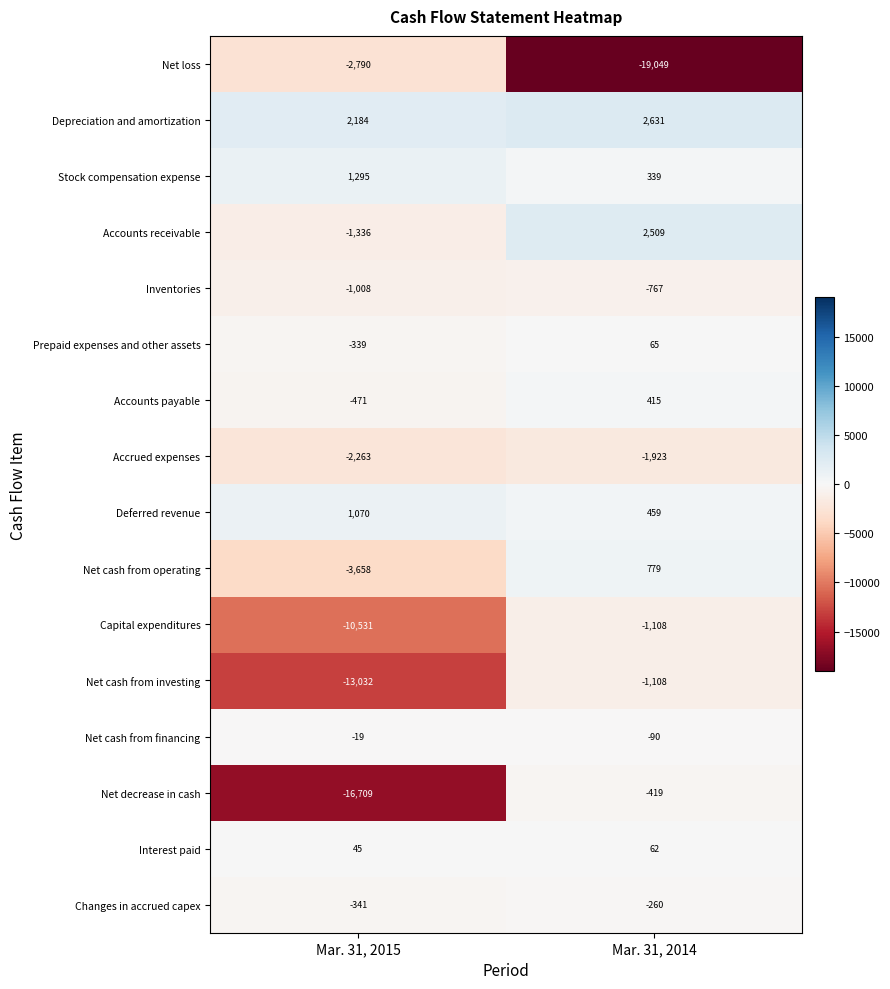

How many distinct data groups are displayed?

16